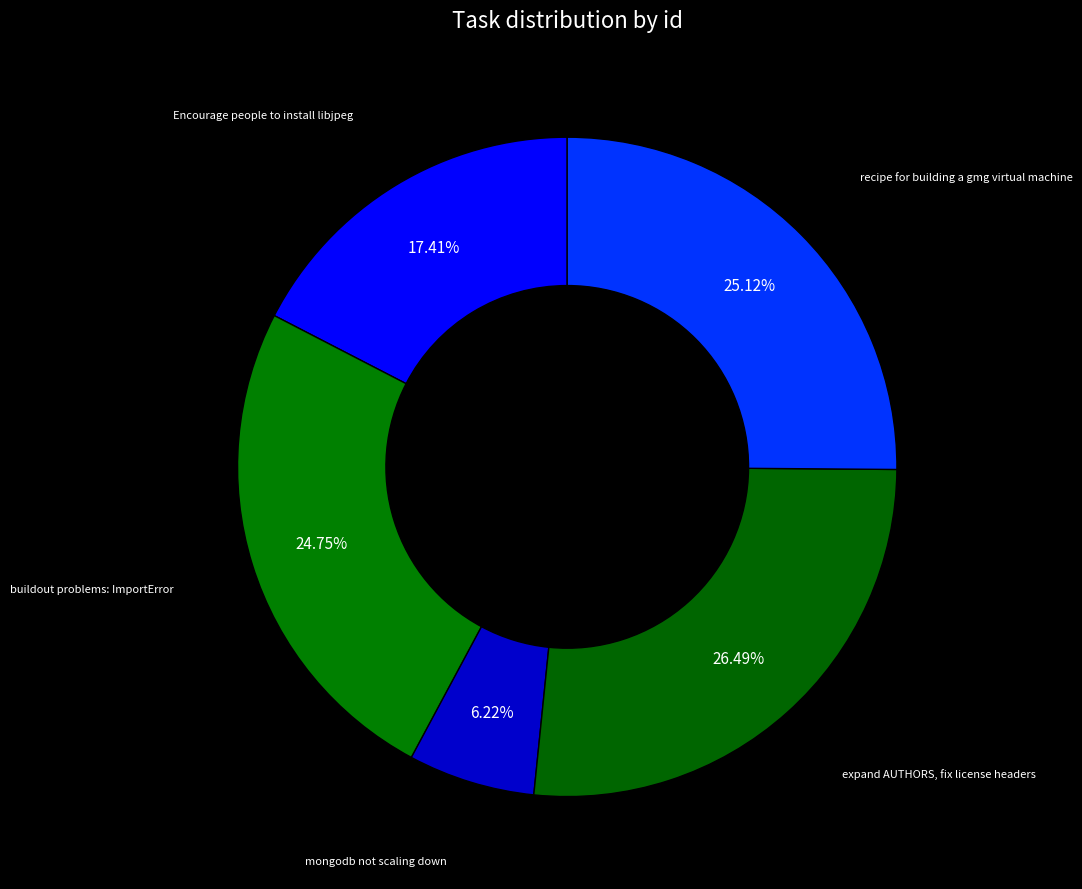

To the nearest percent, what is the difference between the largest and smallest slice percentages?

20%